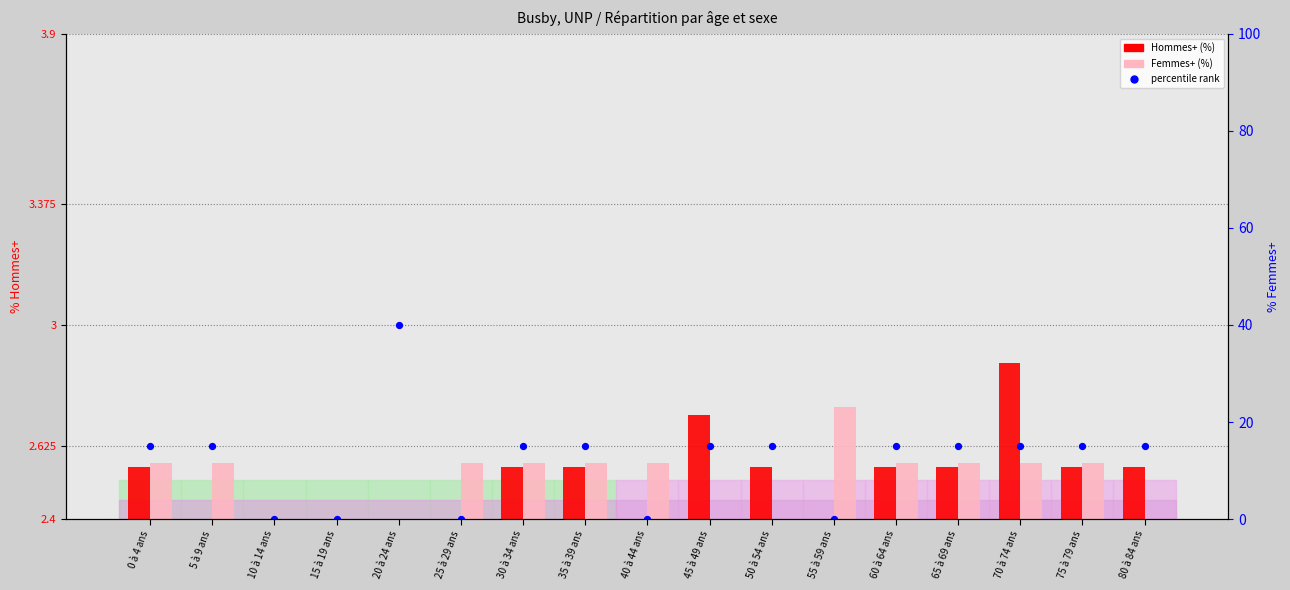

What are all the series names shown in the legend?

Hommes+ (%), Femmes+ (%), percentile rank